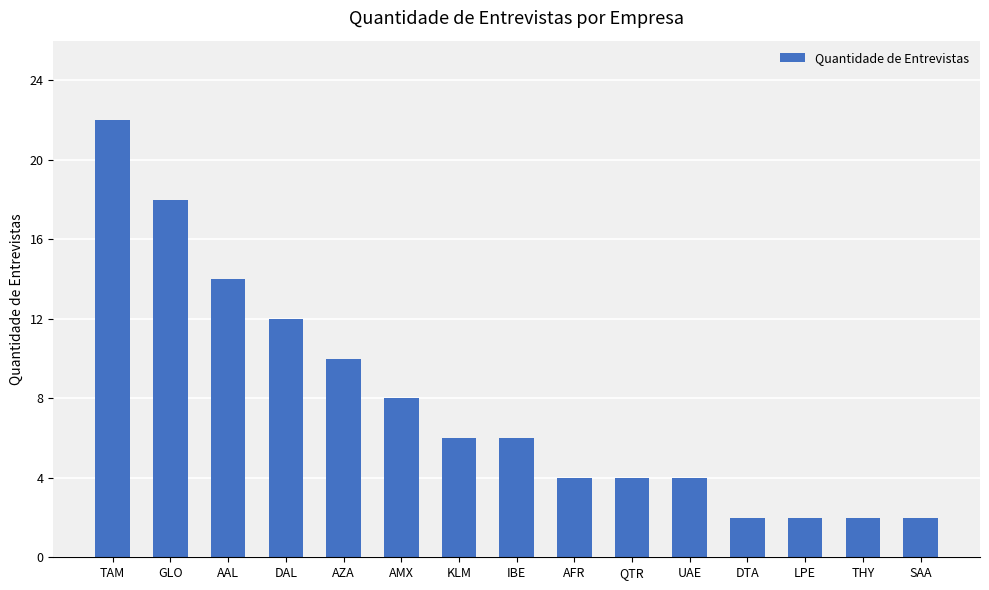

Reading right to left, extract all data points from this chart.

SAA=2	THY=2	LPE=2	DTA=2	UAE=4	QTR=4	AFR=4	IBE=6	KLM=6	AMX=8	AZA=10	DAL=12	AAL=14	GLO=18	TAM=22